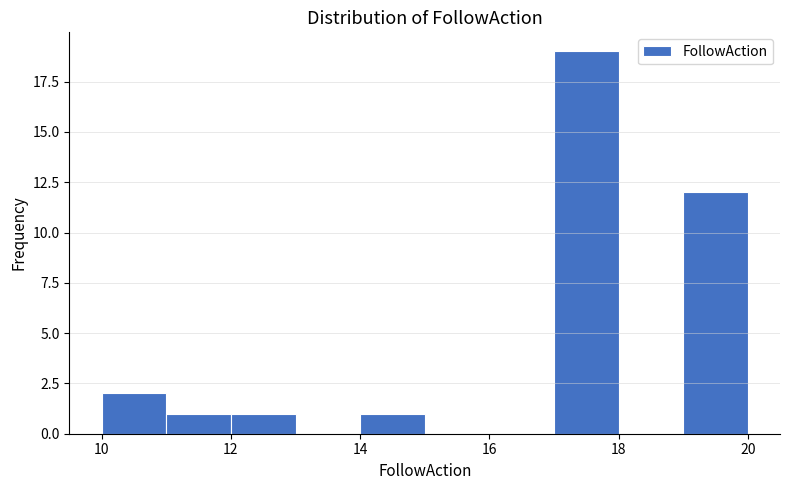

Reading left to right, list every bar in this chart as the range it spans on the x-axis followed by its height. The values are not printed on the chart, so give them approximately, as read against the axis.

10 to 11: 2
11 to 12: 1
12 to 13: 1
13 to 14: 0
14 to 15: 1
15 to 16: 0
16 to 17: 0
17 to 18: 19
18 to 19: 0
19 to 20: 12